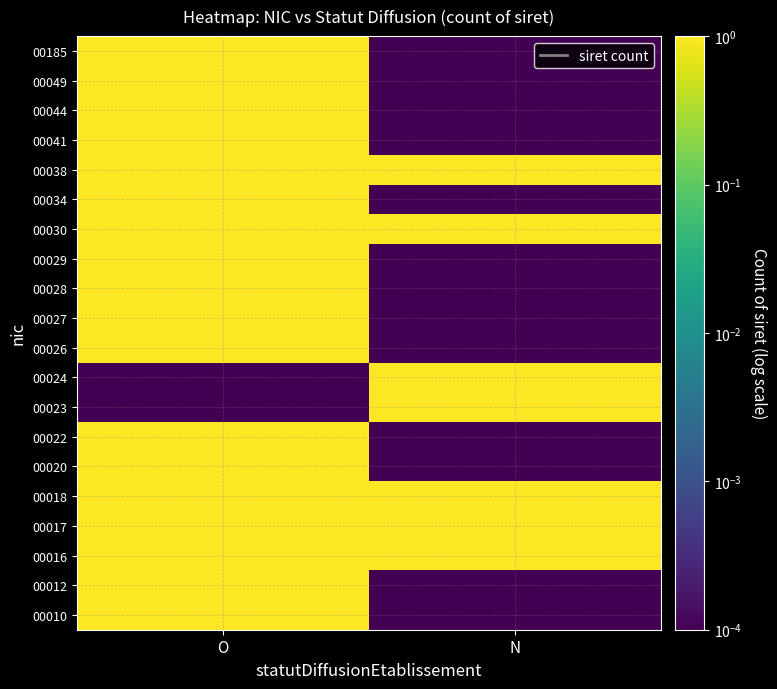

Reading left to right, extract all data points from this chart.

00010: O=1.0	N=0.0
00012: O=3.0	N=0.0
00016: O=2.0	N=1.0
00017: O=2.0	N=1.0
00018: O=1.0	N=2.0
00020: O=1.0	N=0.0
00022: O=1.0	N=0.0
00023: O=0.0	N=1.0
00024: O=0.0	N=1.0
00026: O=1.0	N=0.0
00027: O=1.0	N=0.0
00028: O=1.0	N=0.0
00029: O=1.0	N=0.0
00030: O=1.0	N=1.0
00034: O=2.0	N=0.0
00038: O=1.0	N=1.0
00041: O=1.0	N=0.0
00044: O=1.0	N=0.0
00049: O=1.0	N=0.0
00185: O=1.0	N=0.0